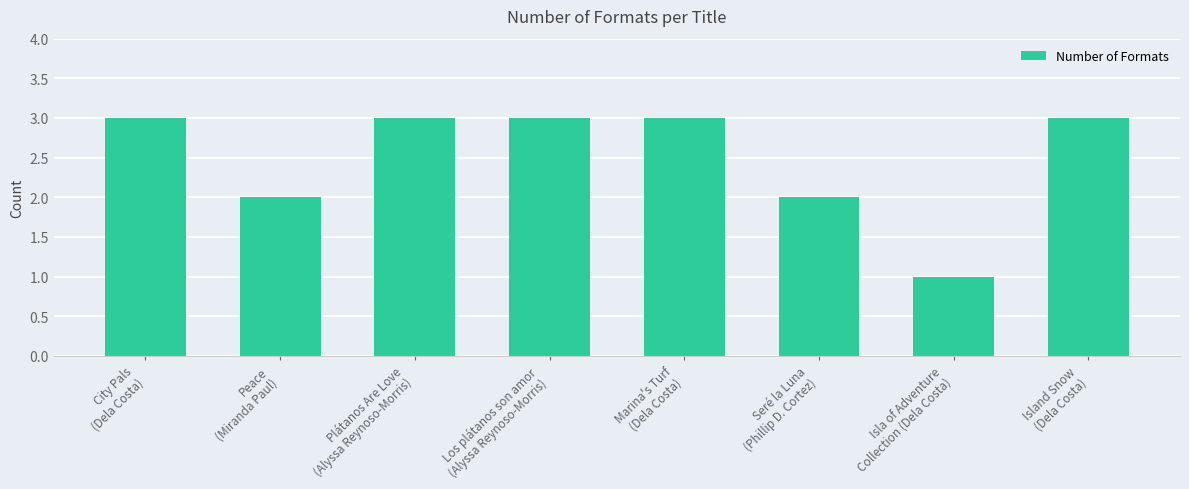

Count the number of data series in this chart.

1